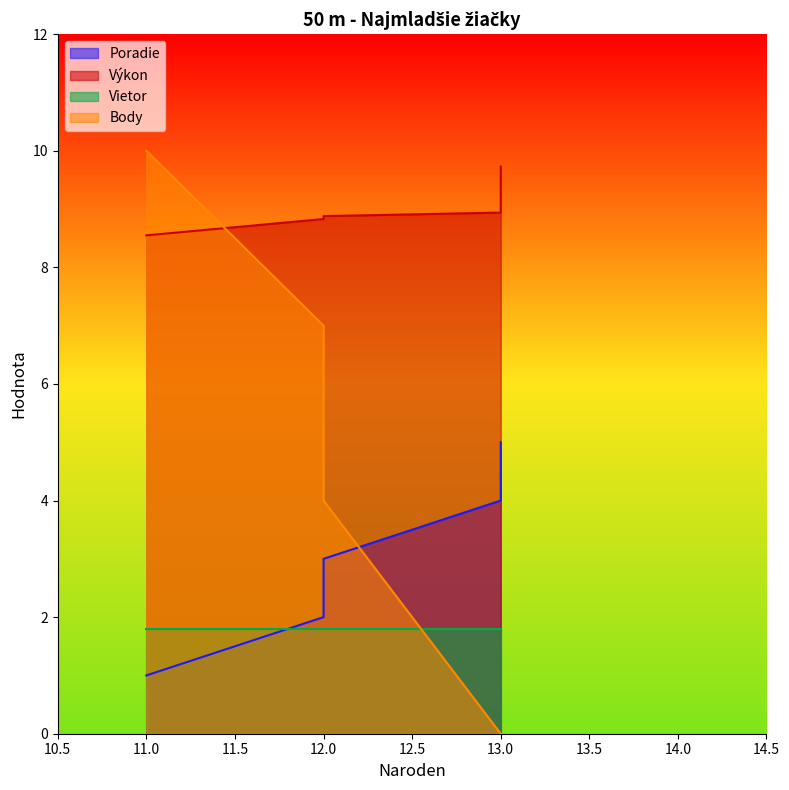

True or false: Výkon and Poradie cross at least once.

False